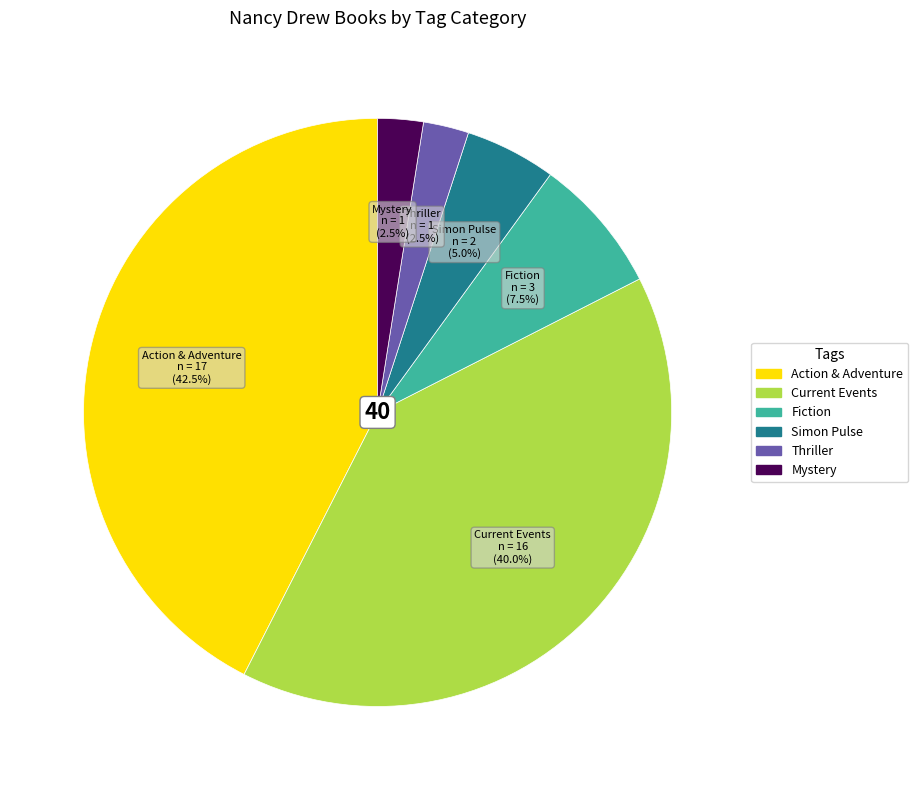

Does any single category account for the majority?

No